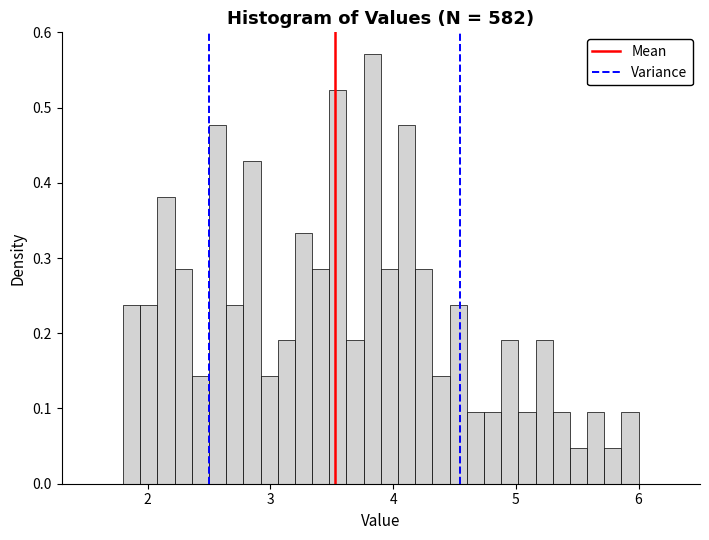

Read against the x-axis, roughly where is the centre of the tallest bar?

3.8